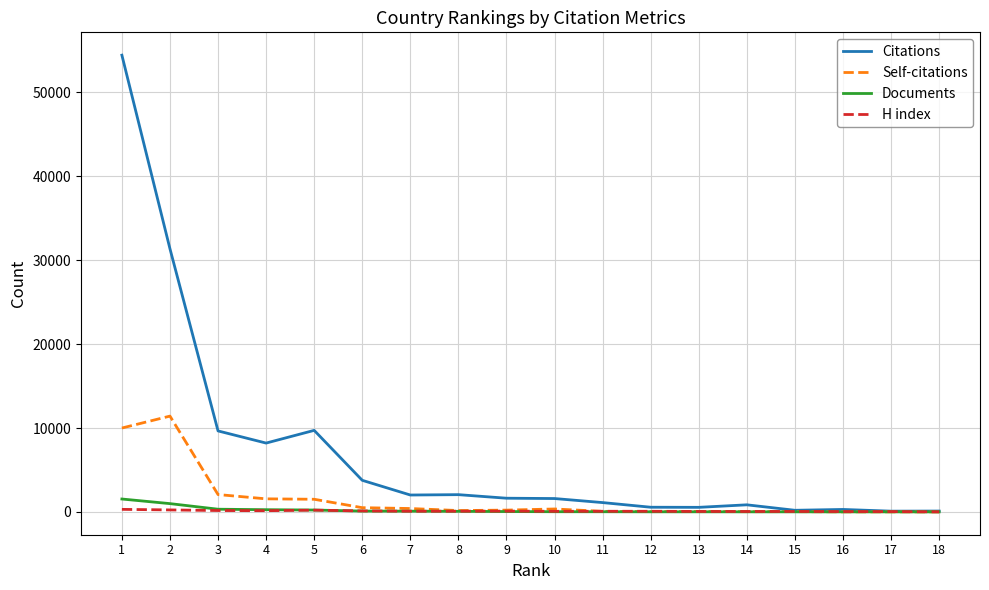

What is the maximum value shown in the chart?

54447